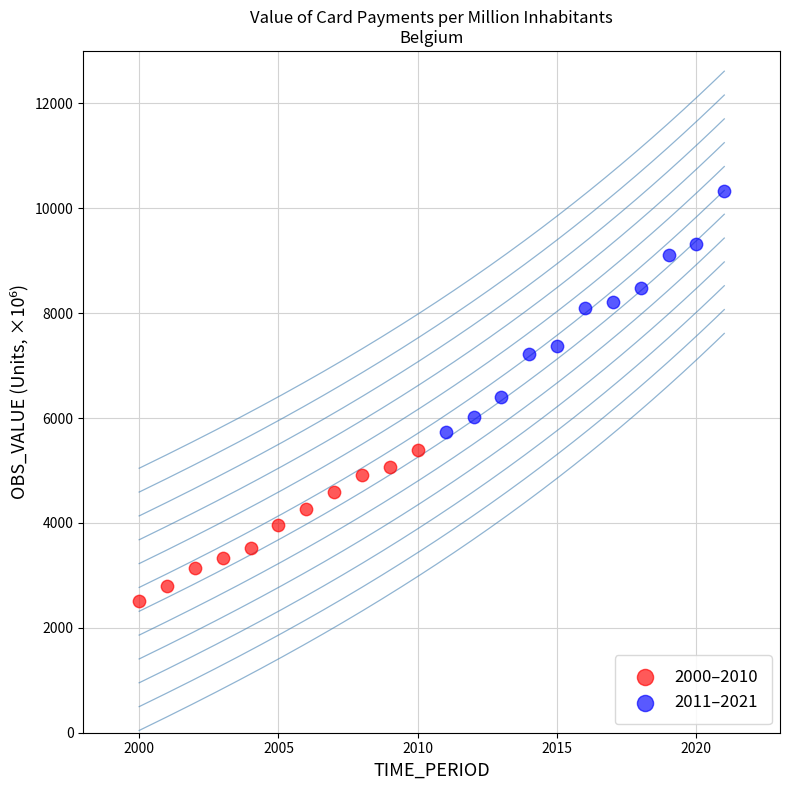

Which series contains the highest Y value?

2011–2021